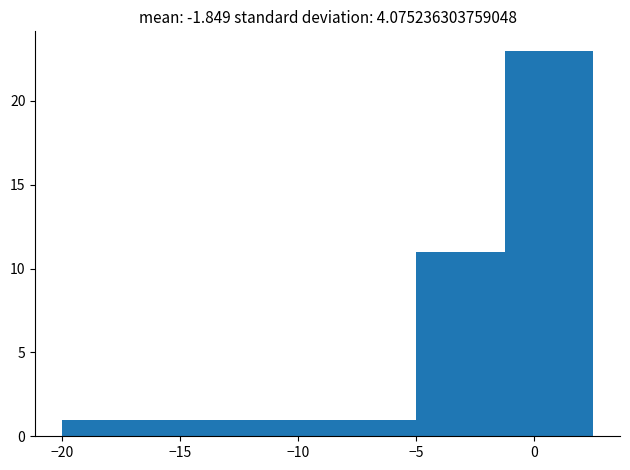

Over which range of the x-axis is the bar tallest?

-1.0 to 2.5